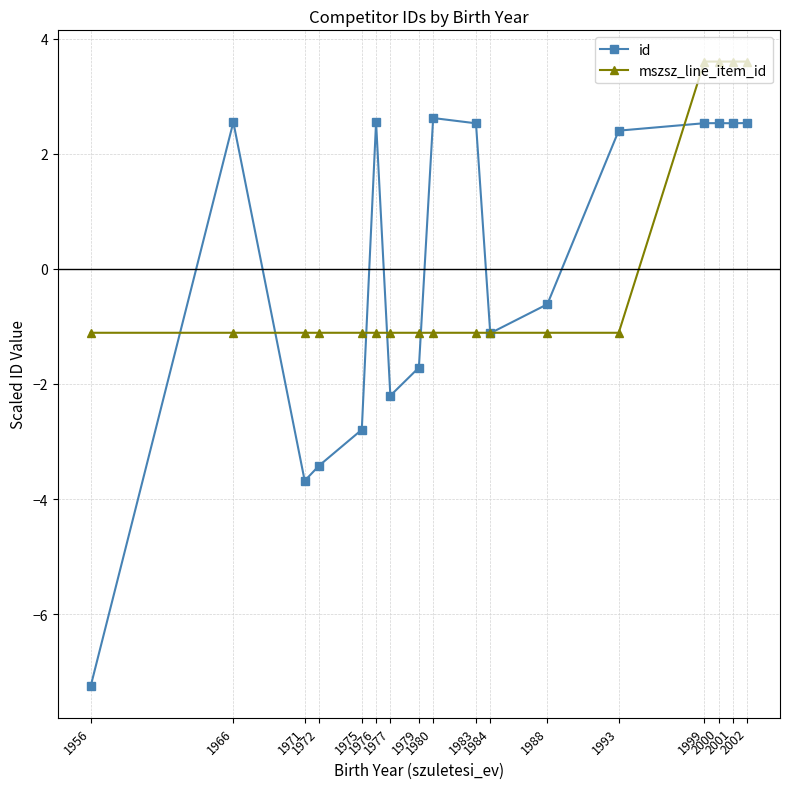

Rank the series by their maximum value, from lowest to highest.

id, mszsz_line_item_id